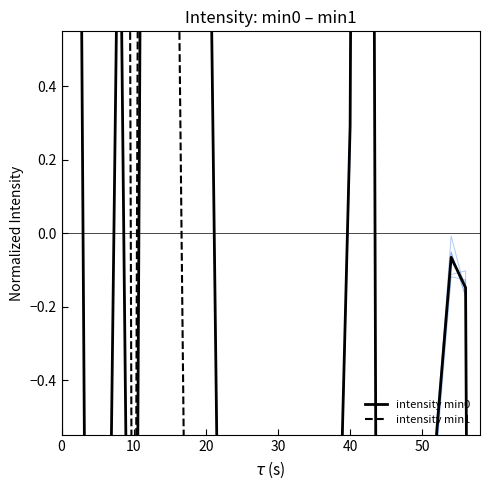

What is the value of the intensity min1 point at the 3rd from the left?

8.3